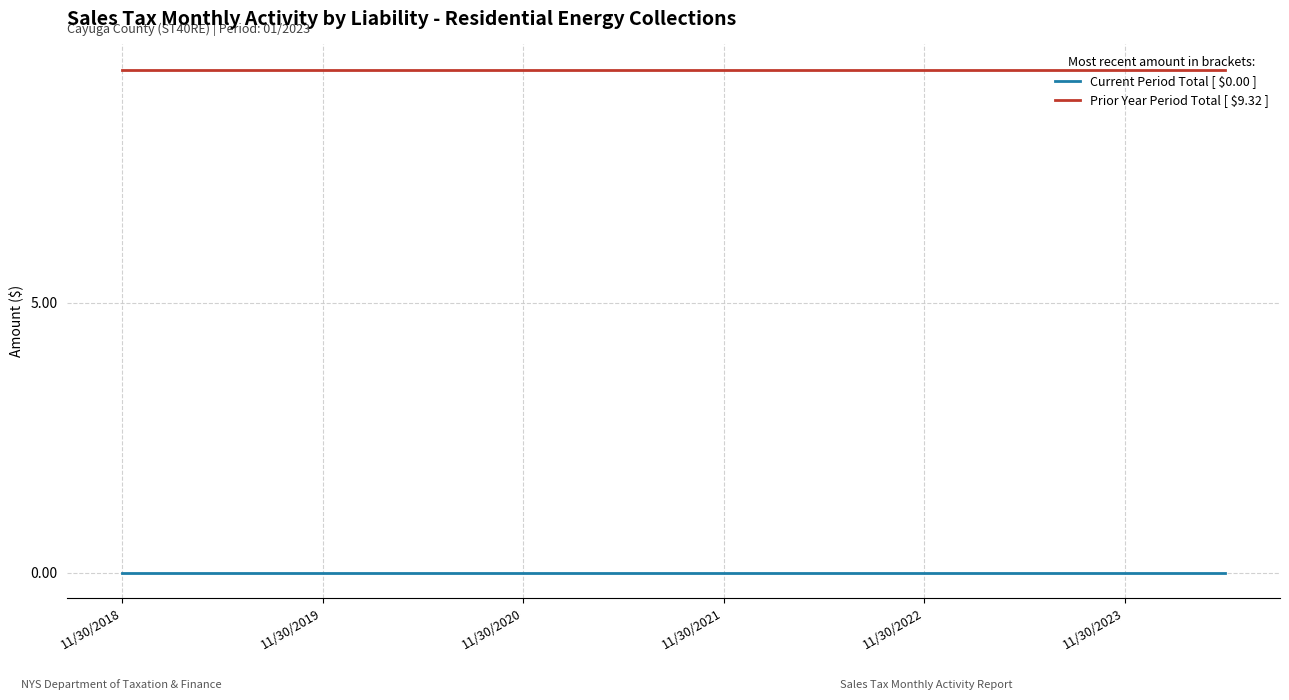

Which series has the largest total across all categories?

Prior Year Period Total [ $9.32 ]